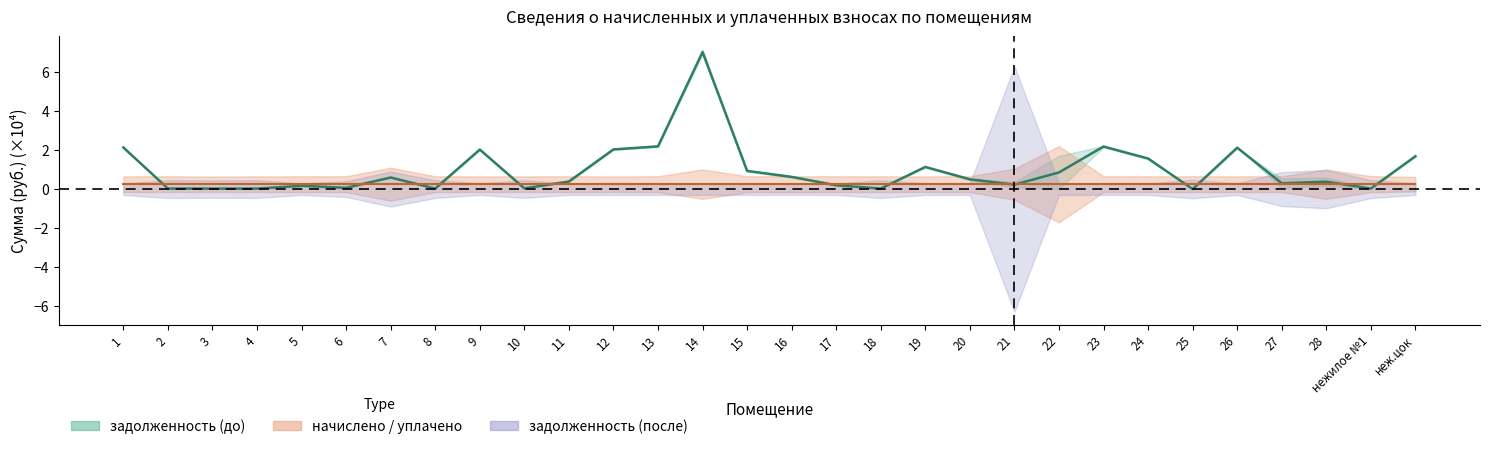

How many data points in начислено are above 0?

29